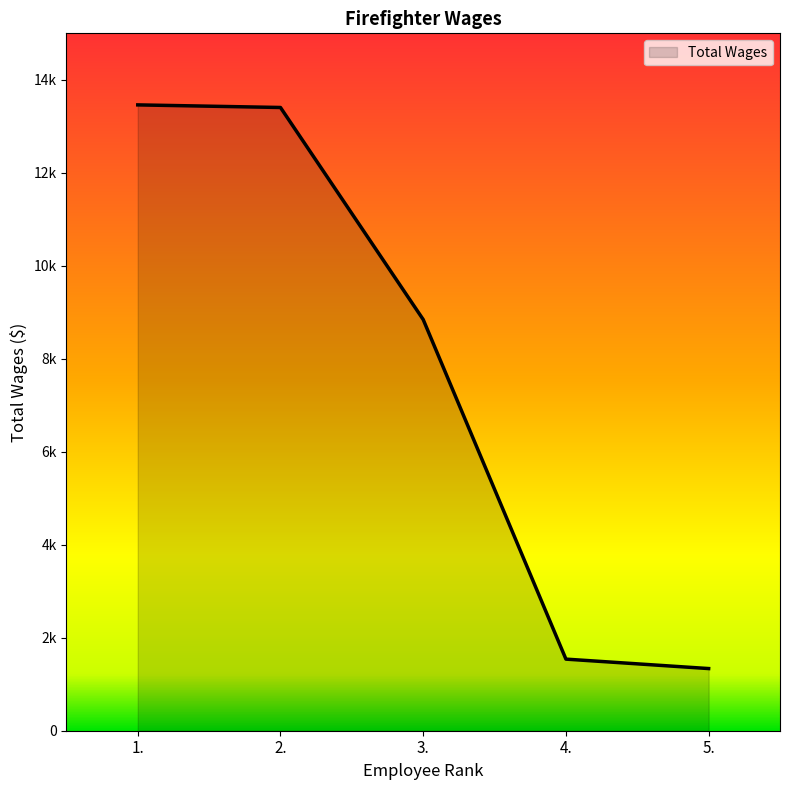

Is this an area chart (filled region under the line)?

Yes